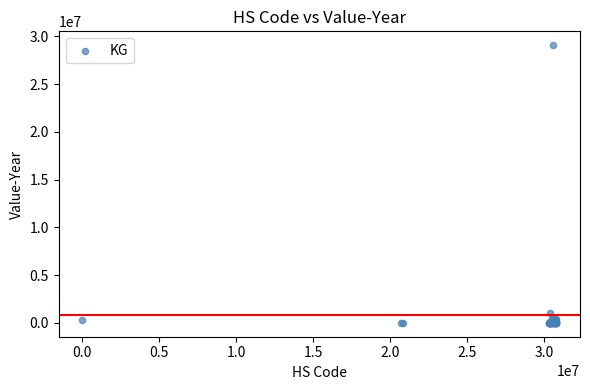

What Y value in the scatter plot is closest to 14537693?

1019446